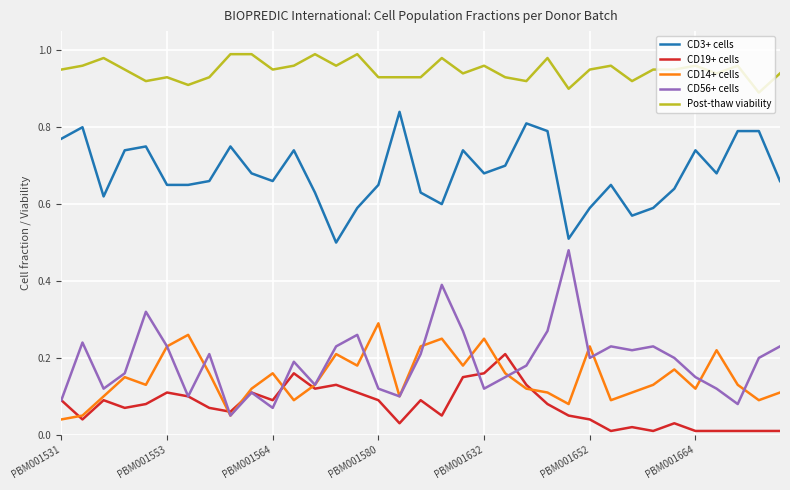

Which series has the largest total across all categories?

Post-thaw viability